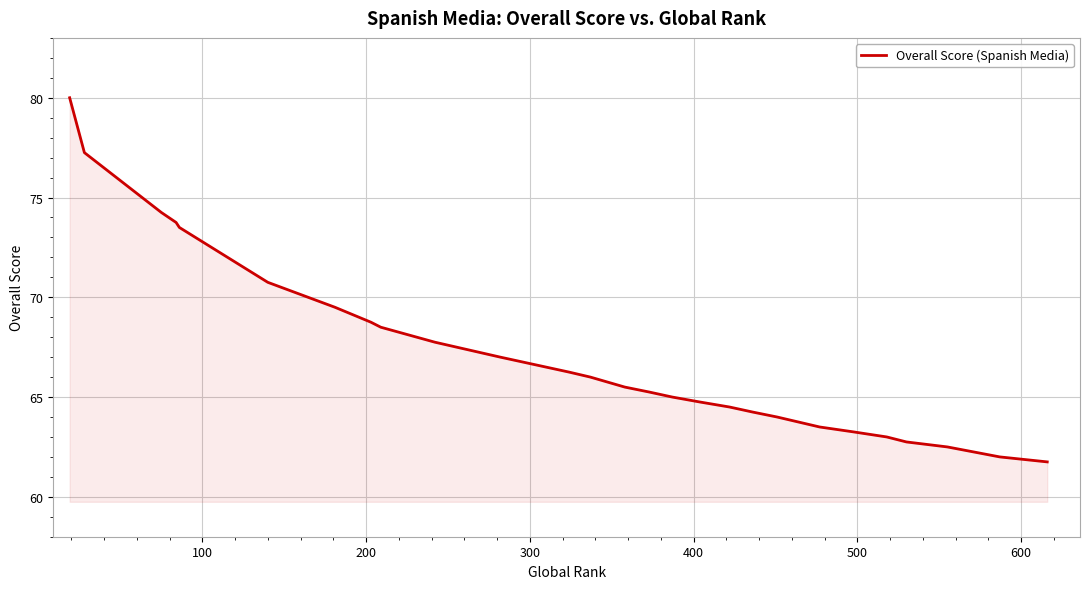

What is the difference between the maximum and minimum values?

18.2